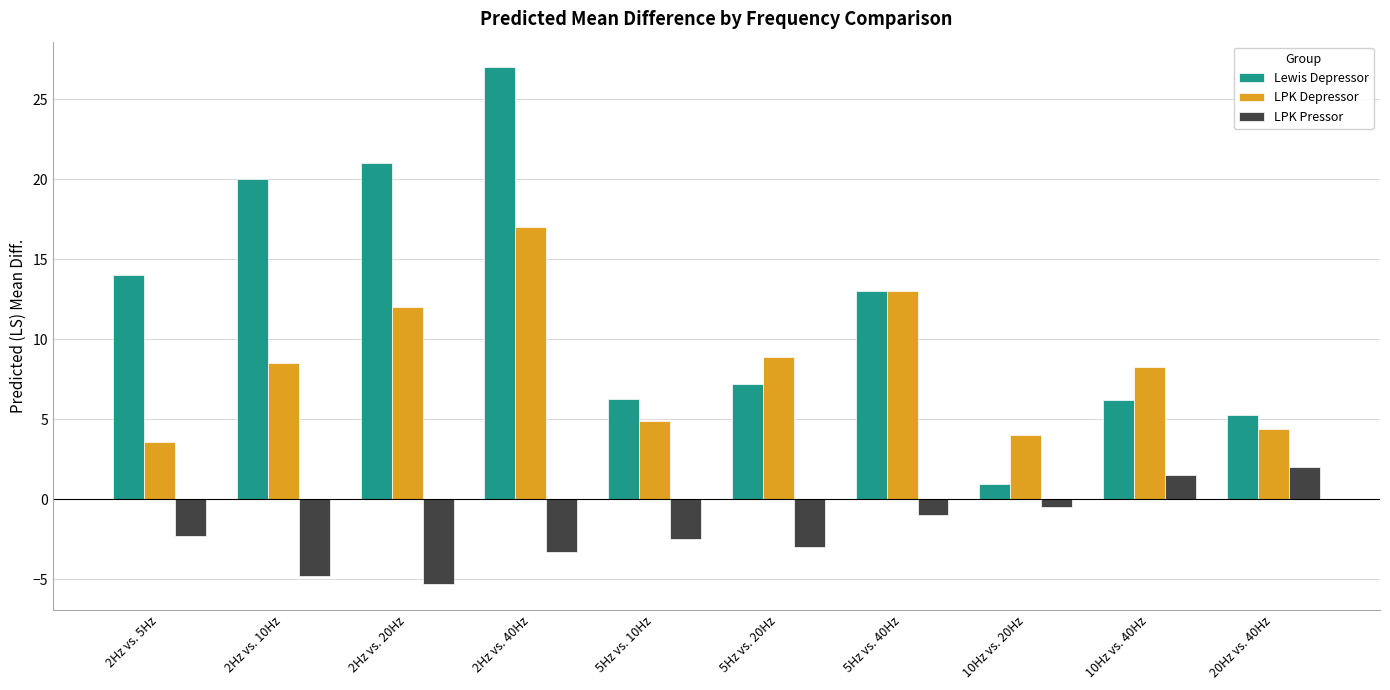

What is the minimum value shown in the chart?

-5.3